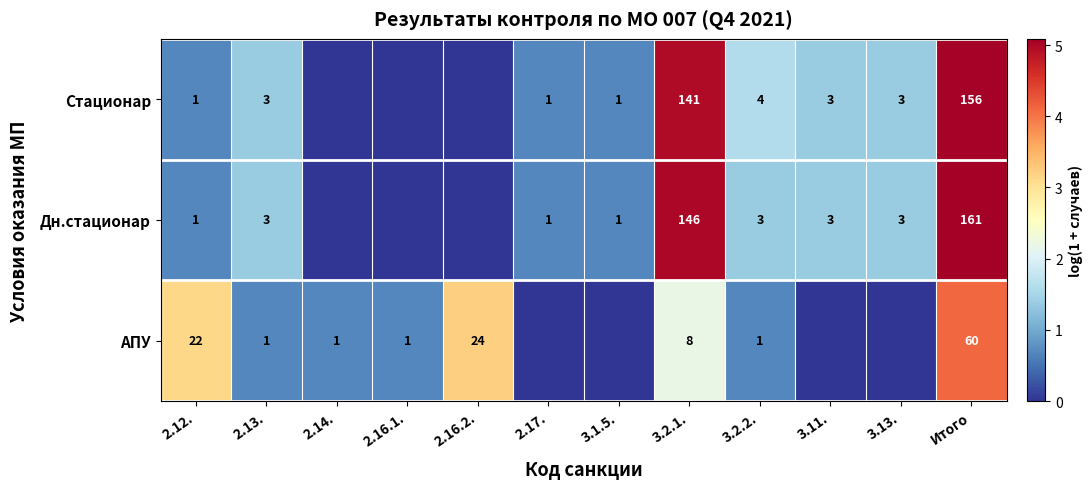

True or false: Дн.стационар has a value of 4 at 2.13..

False